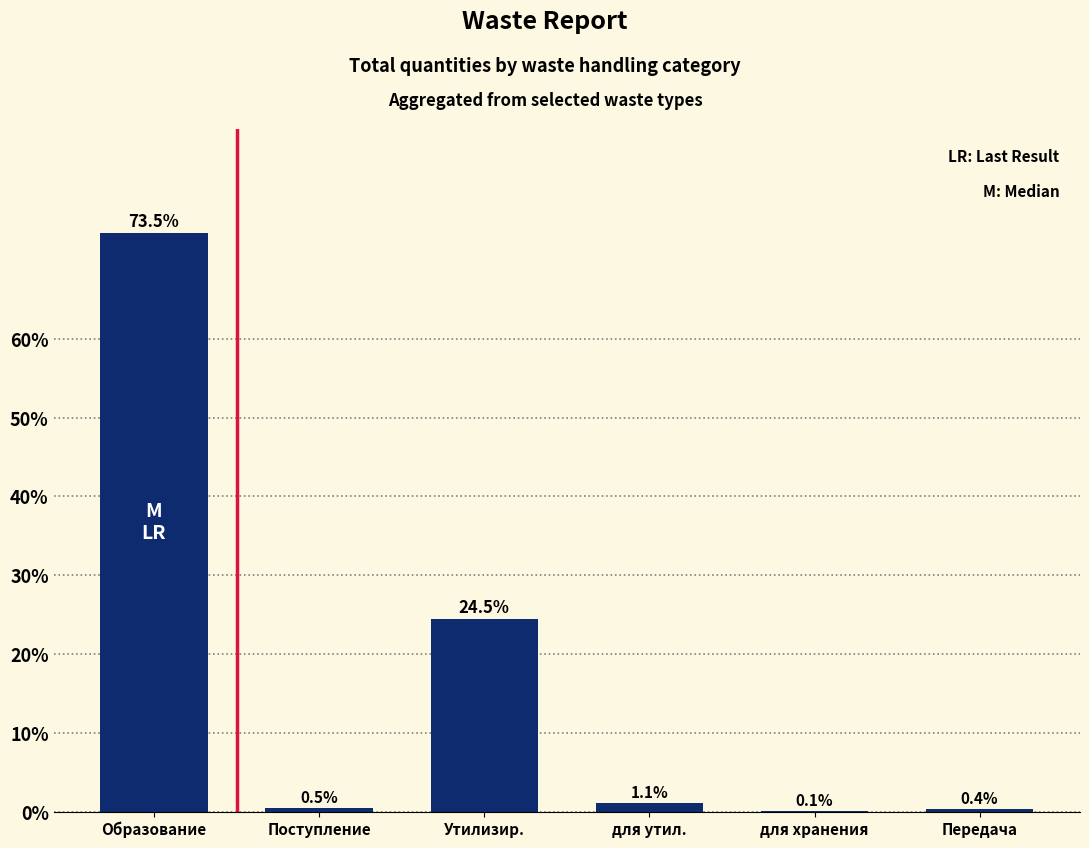

Is it true that the value at Образование is 38.8?

False